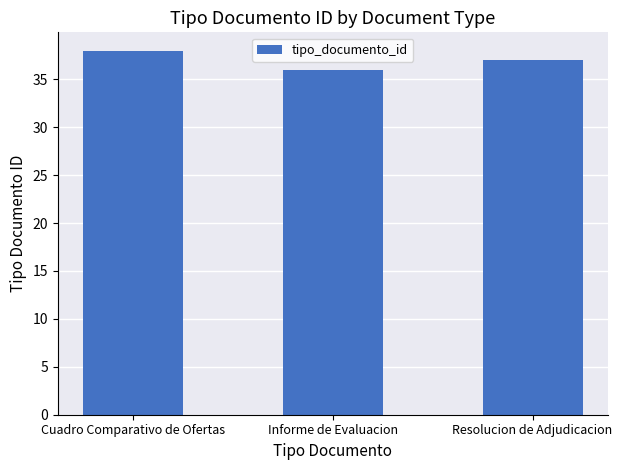

At which label is the value closest to 37?

Resolucion de Adjudicacion